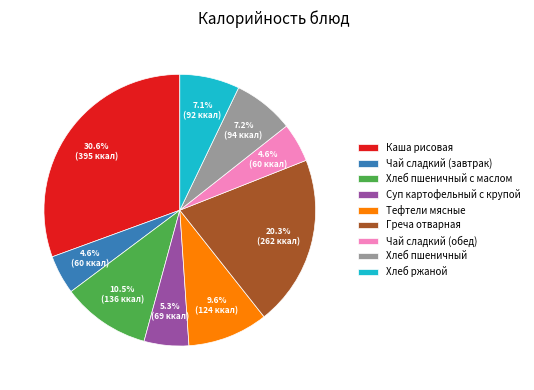

True or false: Чай сладкий (завтрак) accounts for 5% of the total.

True